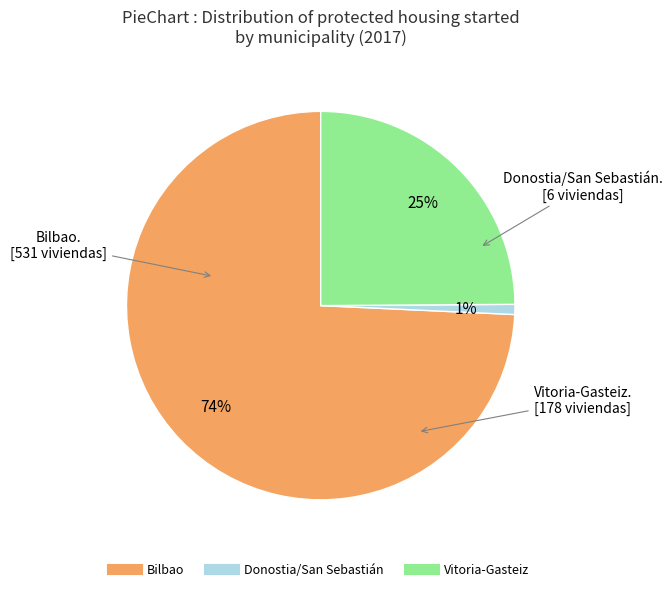

Which slice is the smallest?

Donostia/San Sebastián